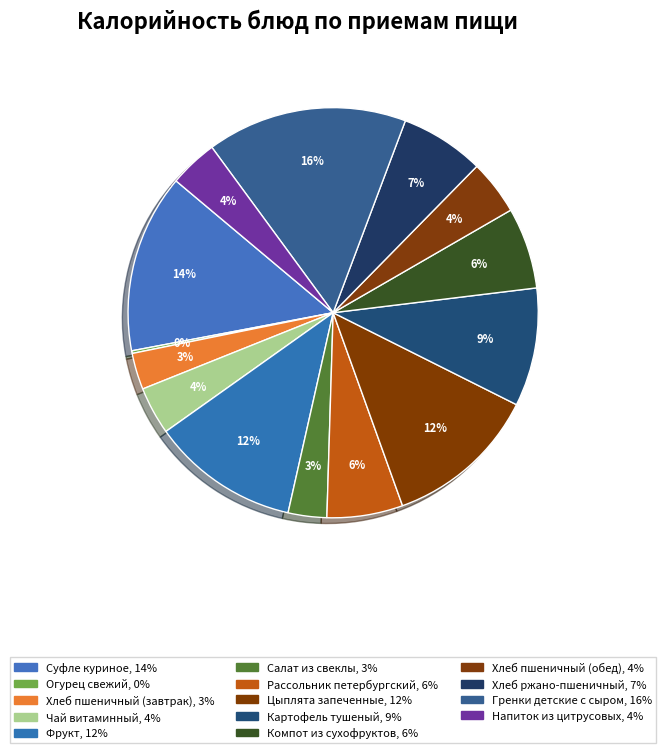

Which category has the smallest portion of the pie?

Огурец свежий